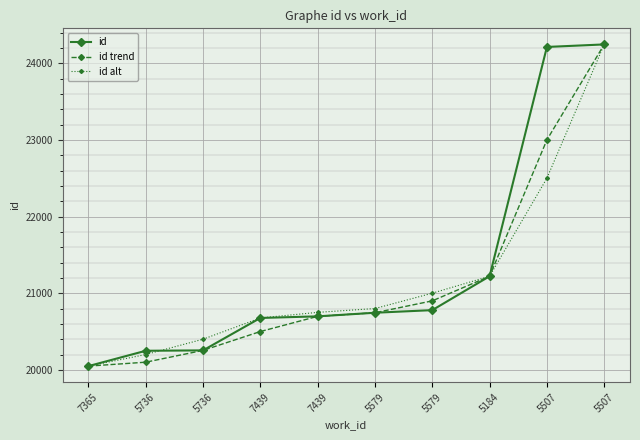

What are all the series names shown in the legend?

id, id trend, id alt